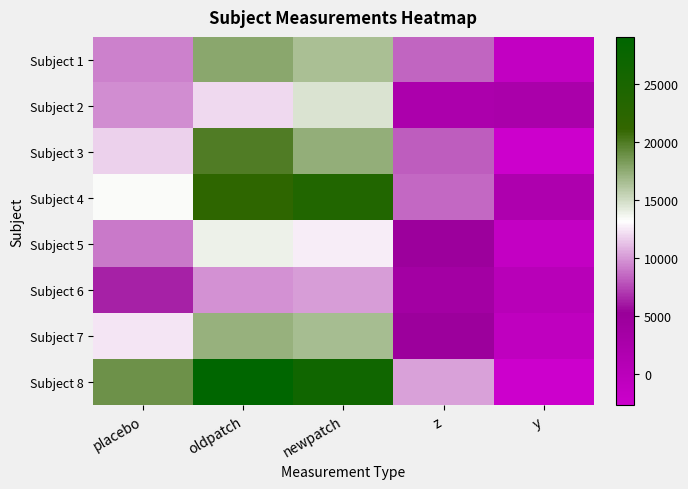

List the series in order of their peak value, lowest first.

Subject 6, Subject 5, Subject 2, Subject 7, Subject 1, Subject 3, Subject 4, Subject 8